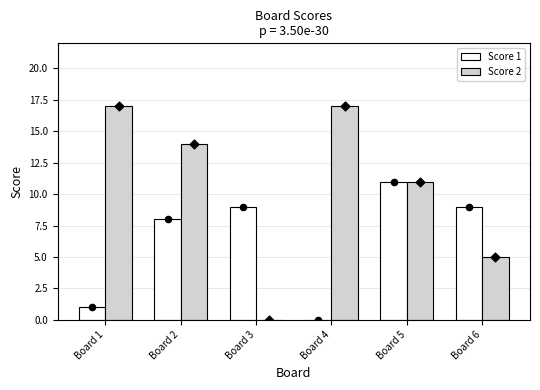

Which series has the largest total across all categories?

Score 2